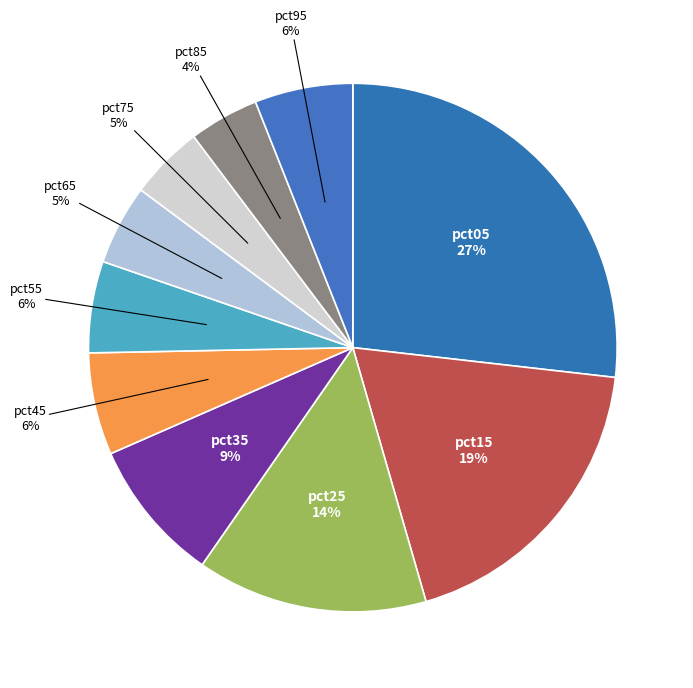

Does any single category account for the majority?

No